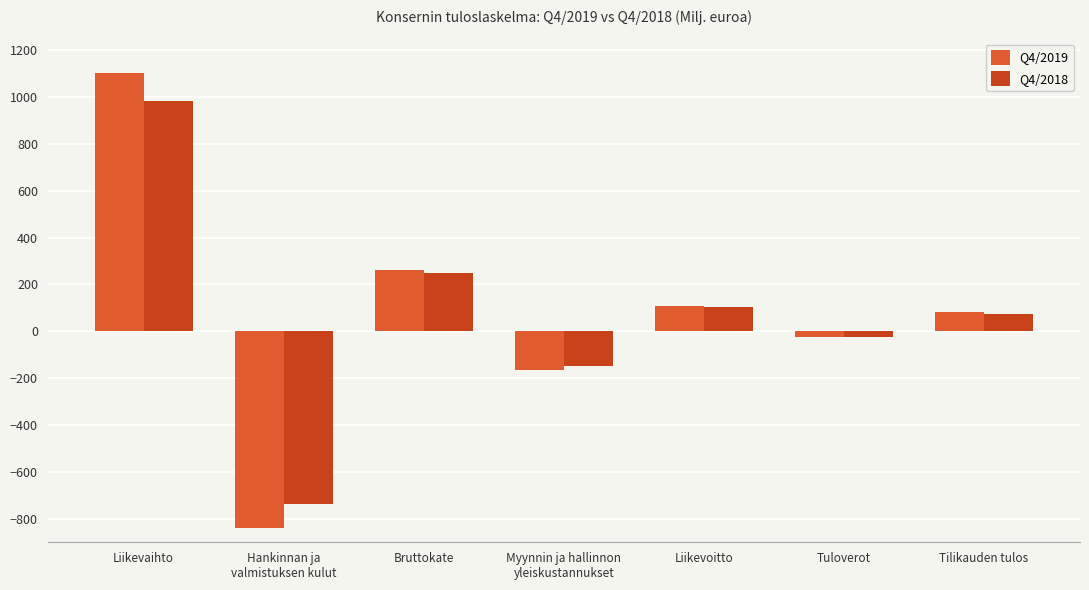

What is the average value of the Q4/2019 series?

76